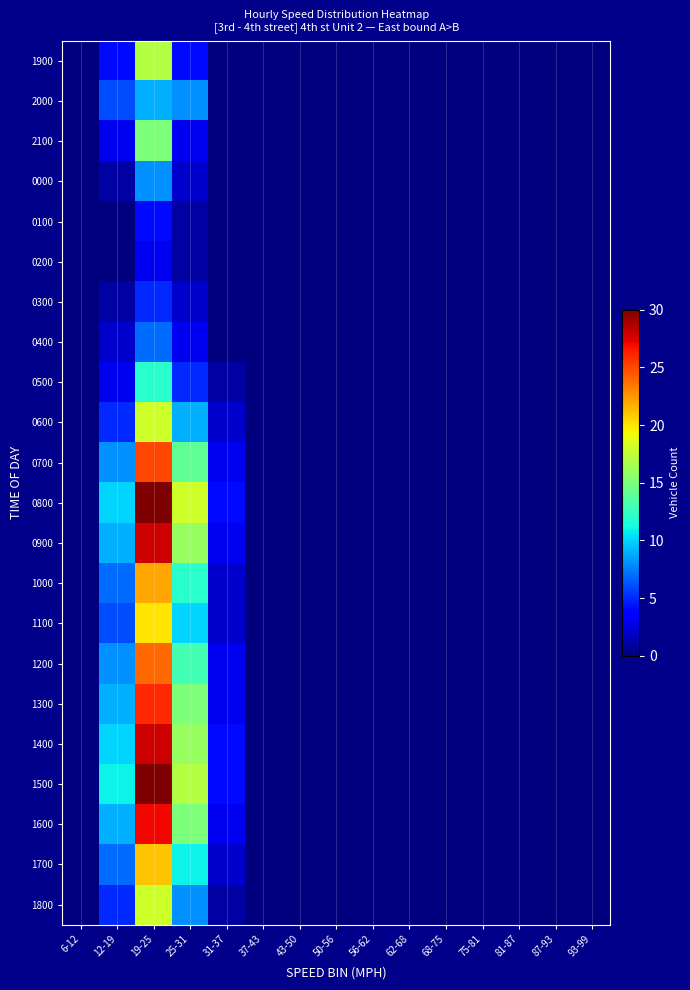

Reading left to right, list all the values displayed in this chart.

1900: 6-12=0	12-19=4	19-25=17	25-31=4	31-37=0	37-43=0	43-50=0	50-56=0	56-62=0	62-68=0	68-75=0	75-81=0	81-87=0	87-93=0	93-99=0
2000: 6-12=0	12-19=6	19-25=9	25-31=8	31-37=0	37-43=0	43-50=0	50-56=0	56-62=0	62-68=0	68-75=0	75-81=0	81-87=0	87-93=0	93-99=0
2100: 6-12=0	12-19=3	19-25=15	25-31=3	31-37=0	37-43=0	43-50=0	50-56=0	56-62=0	62-68=0	68-75=0	75-81=0	81-87=0	87-93=0	93-99=0
0000: 6-12=0	12-19=1	19-25=8	25-31=2	31-37=0	37-43=0	43-50=0	50-56=0	56-62=0	62-68=0	68-75=0	75-81=0	81-87=0	87-93=0	93-99=0
0100: 6-12=0	12-19=0	19-25=4	25-31=1	31-37=0	37-43=0	43-50=0	50-56=0	56-62=0	62-68=0	68-75=0	75-81=0	81-87=0	87-93=0	93-99=0
0200: 6-12=0	12-19=0	19-25=3	25-31=1	31-37=0	37-43=0	43-50=0	50-56=0	56-62=0	62-68=0	68-75=0	75-81=0	81-87=0	87-93=0	93-99=0
0300: 6-12=0	12-19=1	19-25=5	25-31=2	31-37=0	37-43=0	43-50=0	50-56=0	56-62=0	62-68=0	68-75=0	75-81=0	81-87=0	87-93=0	93-99=0
0400: 6-12=0	12-19=2	19-25=7	25-31=3	31-37=0	37-43=0	43-50=0	50-56=0	56-62=0	62-68=0	68-75=0	75-81=0	81-87=0	87-93=0	93-99=0
0500: 6-12=0	12-19=3	19-25=12	25-31=5	31-37=1	37-43=0	43-50=0	50-56=0	56-62=0	62-68=0	68-75=0	75-81=0	81-87=0	87-93=0	93-99=0
0600: 6-12=0	12-19=5	19-25=18	25-31=9	31-37=2	37-43=0	43-50=0	50-56=0	56-62=0	62-68=0	68-75=0	75-81=0	81-87=0	87-93=0	93-99=0
0700: 6-12=0	12-19=8	19-25=25	25-31=14	31-37=3	37-43=0	43-50=0	50-56=0	56-62=0	62-68=0	68-75=0	75-81=0	81-87=0	87-93=0	93-99=0
0800: 6-12=0	12-19=10	19-25=30	25-31=18	31-37=4	37-43=0	43-50=0	50-56=0	56-62=0	62-68=0	68-75=0	75-81=0	81-87=0	87-93=0	93-99=0
0900: 6-12=0	12-19=9	19-25=28	25-31=16	31-37=3	37-43=0	43-50=0	50-56=0	56-62=0	62-68=0	68-75=0	75-81=0	81-87=0	87-93=0	93-99=0
1000: 6-12=0	12-19=7	19-25=22	25-31=12	31-37=2	37-43=0	43-50=0	50-56=0	56-62=0	62-68=0	68-75=0	75-81=0	81-87=0	87-93=0	93-99=0
1100: 6-12=0	12-19=6	19-25=20	25-31=10	31-37=2	37-43=0	43-50=0	50-56=0	56-62=0	62-68=0	68-75=0	75-81=0	81-87=0	87-93=0	93-99=0
1200: 6-12=0	12-19=8	19-25=24	25-31=13	31-37=3	37-43=0	43-50=0	50-56=0	56-62=0	62-68=0	68-75=0	75-81=0	81-87=0	87-93=0	93-99=0
1300: 6-12=0	12-19=9	19-25=26	25-31=15	31-37=3	37-43=0	43-50=0	50-56=0	56-62=0	62-68=0	68-75=0	75-81=0	81-87=0	87-93=0	93-99=0
1400: 6-12=0	12-19=10	19-25=28	25-31=16	31-37=4	37-43=0	43-50=0	50-56=0	56-62=0	62-68=0	68-75=0	75-81=0	81-87=0	87-93=0	93-99=0
1500: 6-12=0	12-19=11	19-25=30	25-31=17	31-37=4	37-43=0	43-50=0	50-56=0	56-62=0	62-68=0	68-75=0	75-81=0	81-87=0	87-93=0	93-99=0
1600: 6-12=0	12-19=9	19-25=27	25-31=15	31-37=3	37-43=0	43-50=0	50-56=0	56-62=0	62-68=0	68-75=0	75-81=0	81-87=0	87-93=0	93-99=0
1700: 6-12=0	12-19=7	19-25=21	25-31=11	31-37=2	37-43=0	43-50=0	50-56=0	56-62=0	62-68=0	68-75=0	75-81=0	81-87=0	87-93=0	93-99=0
1800: 6-12=0	12-19=5	19-25=18	25-31=8	31-37=1	37-43=0	43-50=0	50-56=0	56-62=0	62-68=0	68-75=0	75-81=0	81-87=0	87-93=0	93-99=0